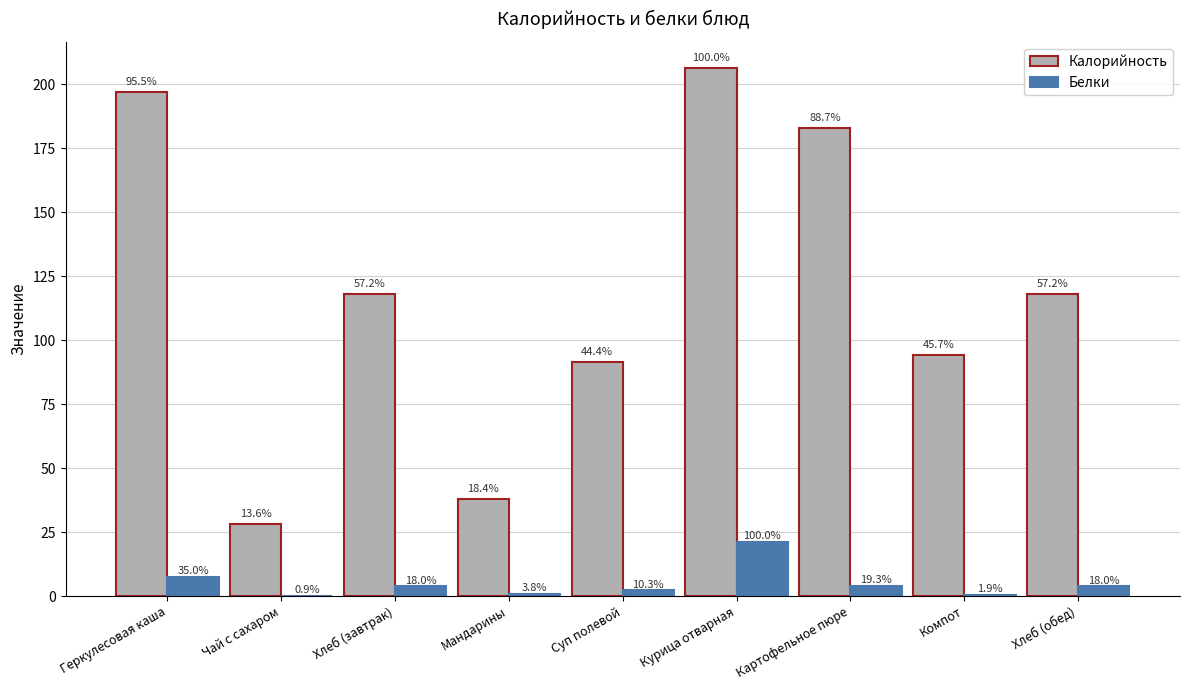

What is the average value of the Калорийность series?

119.3